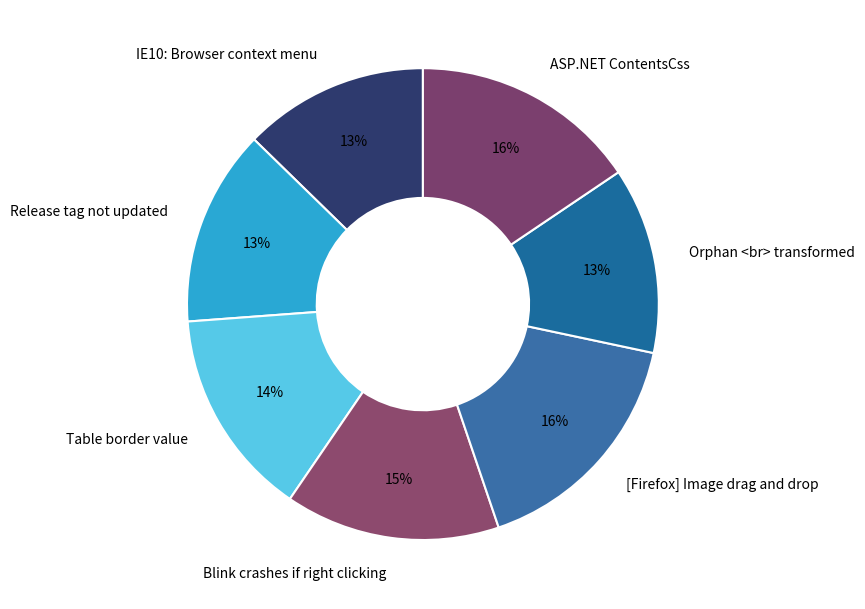

What percentage is the Orphan <br> transformed slice, to the nearest percent?

13%